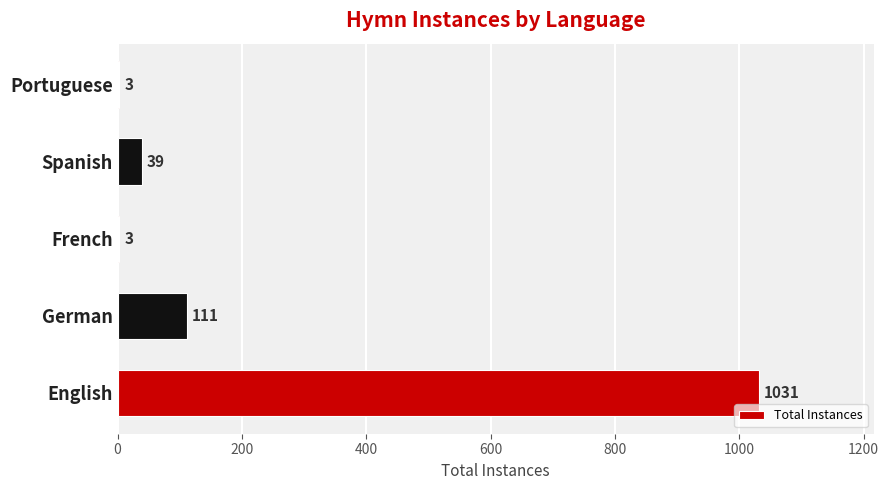

Are the bars horizontal?

Yes